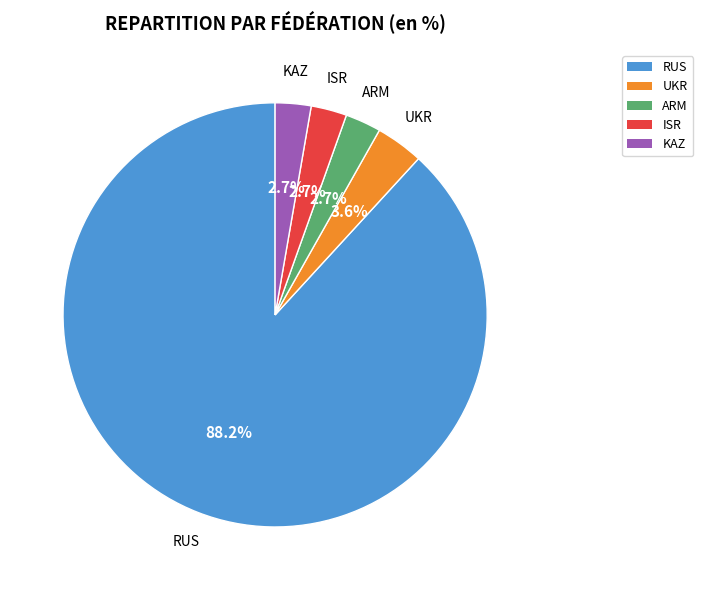

Between UKR and KAZ, which is larger?

UKR